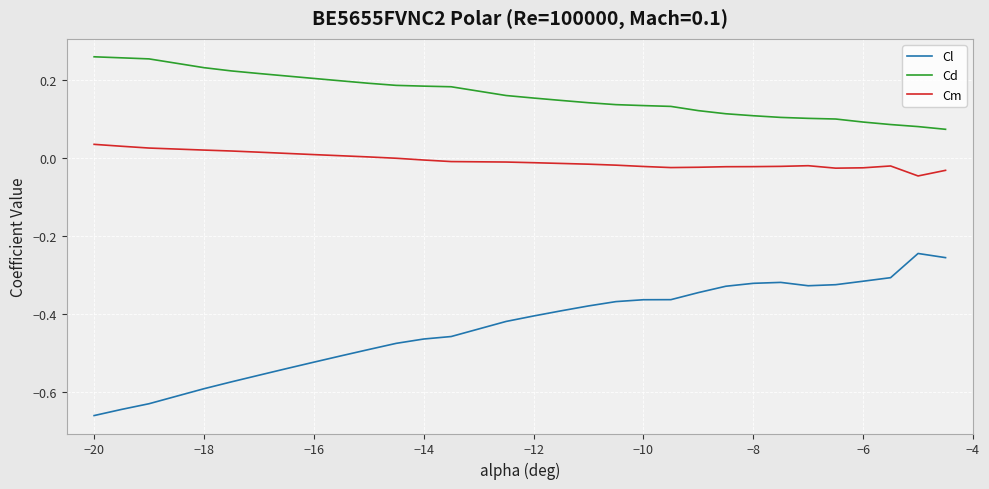

What is the difference between the maximum and minimum values in the Cl series?

0.4